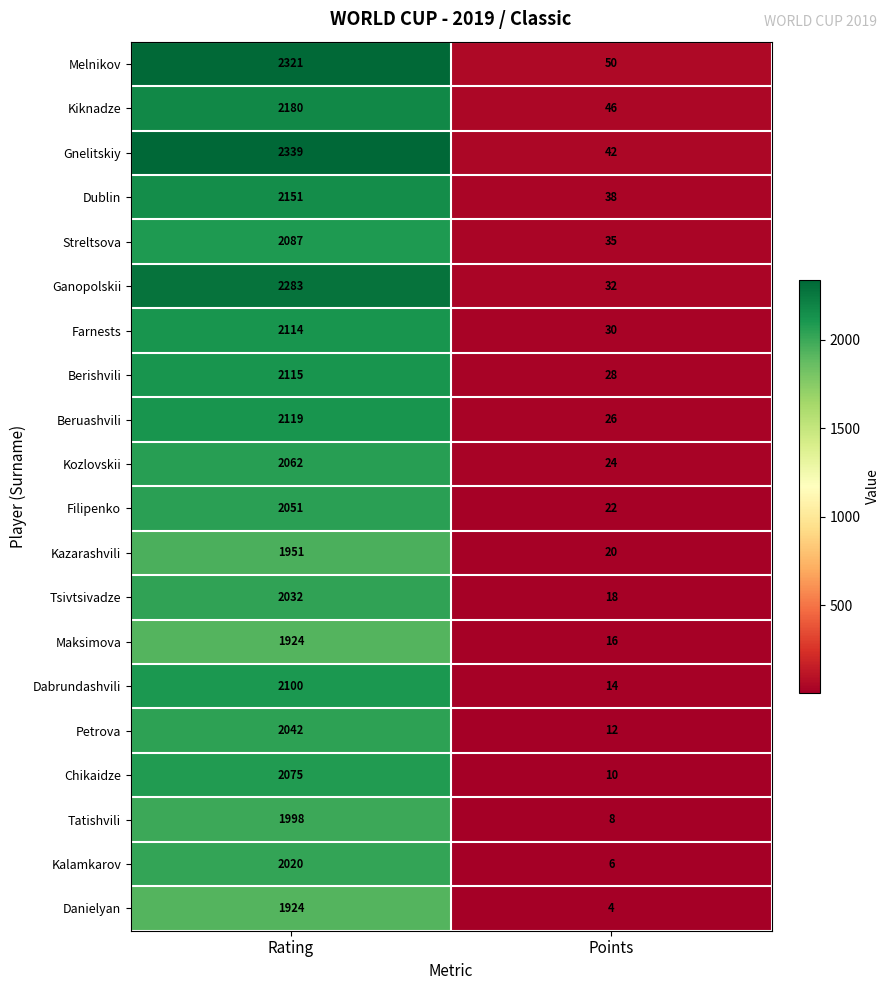

What is the approximate value of Kiknadze at Points?

46